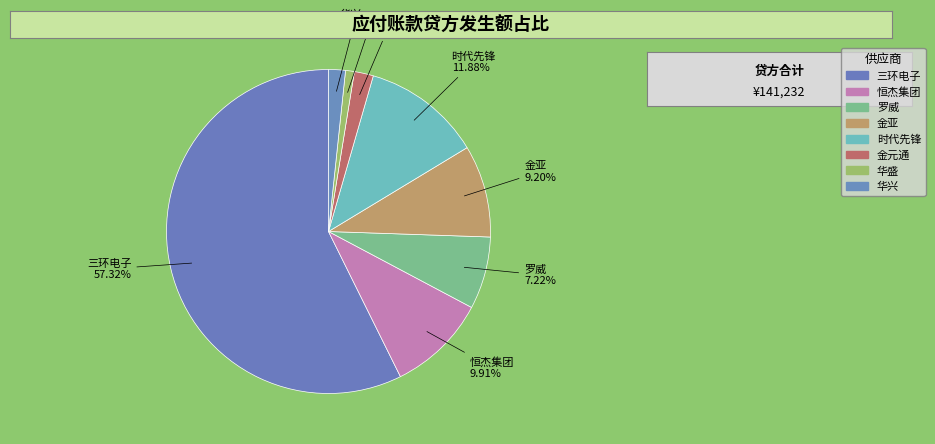

How many slices are in this pie chart?

8